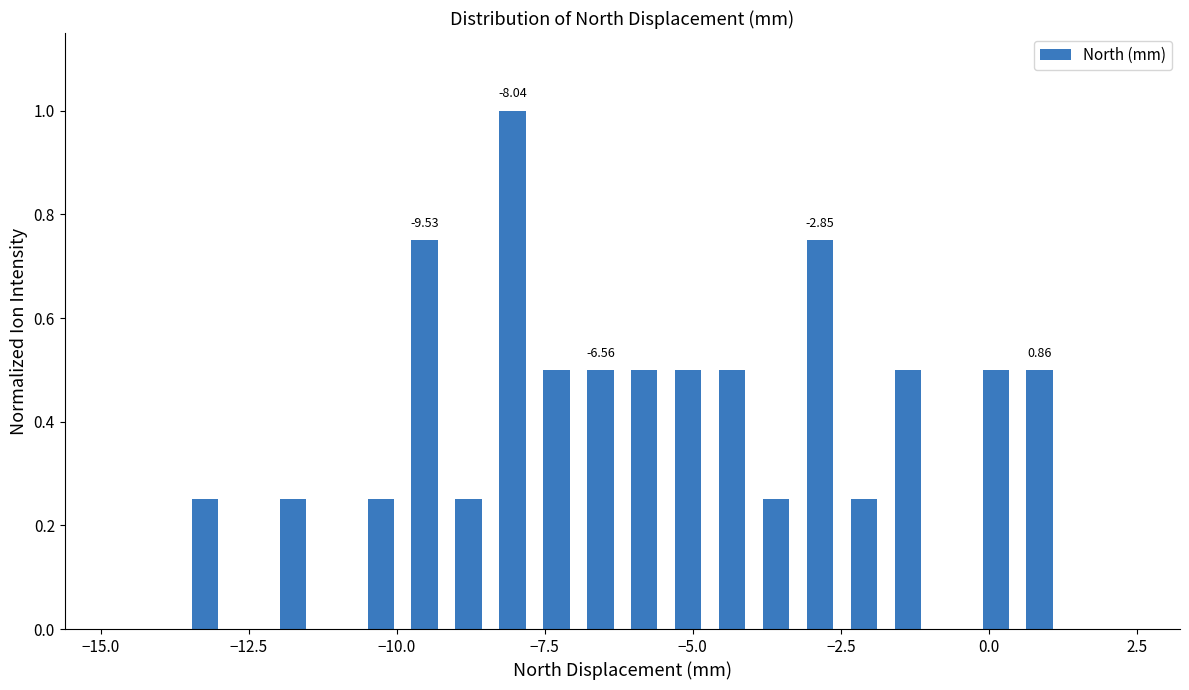

Read against the x-axis, roughly where is the centre of the tallest bar?

-8.0